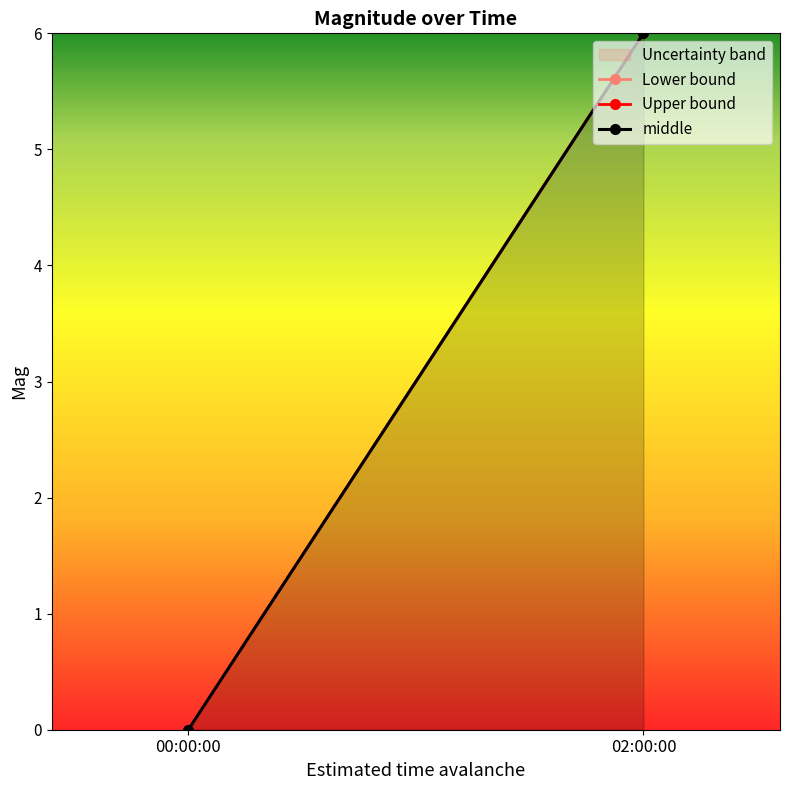

Is it true that middle equals 0 at 00:00:00?

True